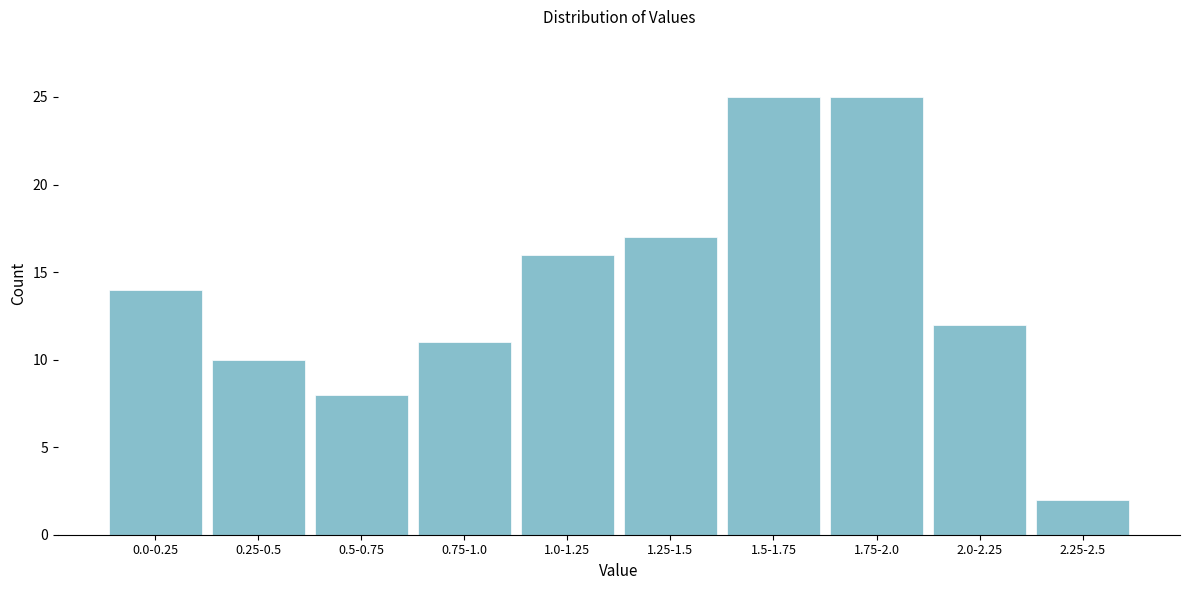

Reading right to left, what are all the values shown in this chart?

2.25-2.5=2	2.0-2.25=12	1.75-2.0=25	1.5-1.75=25	1.25-1.5=17	1.0-1.25=16	0.75-1.0=11	0.5-0.75=8	0.25-0.5=10	0.0-0.25=14